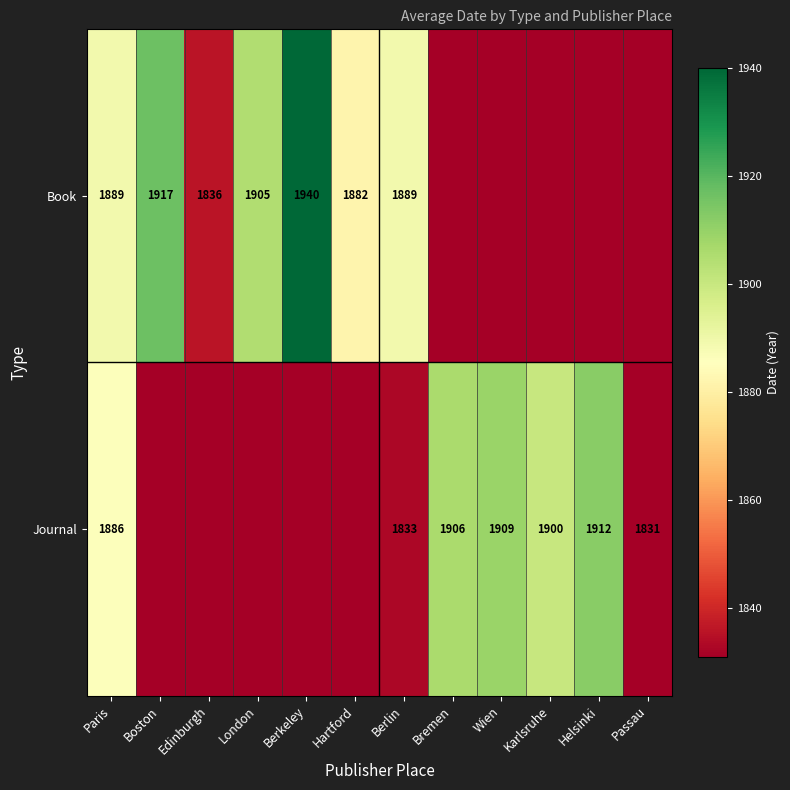

How many data points does each series have?

12